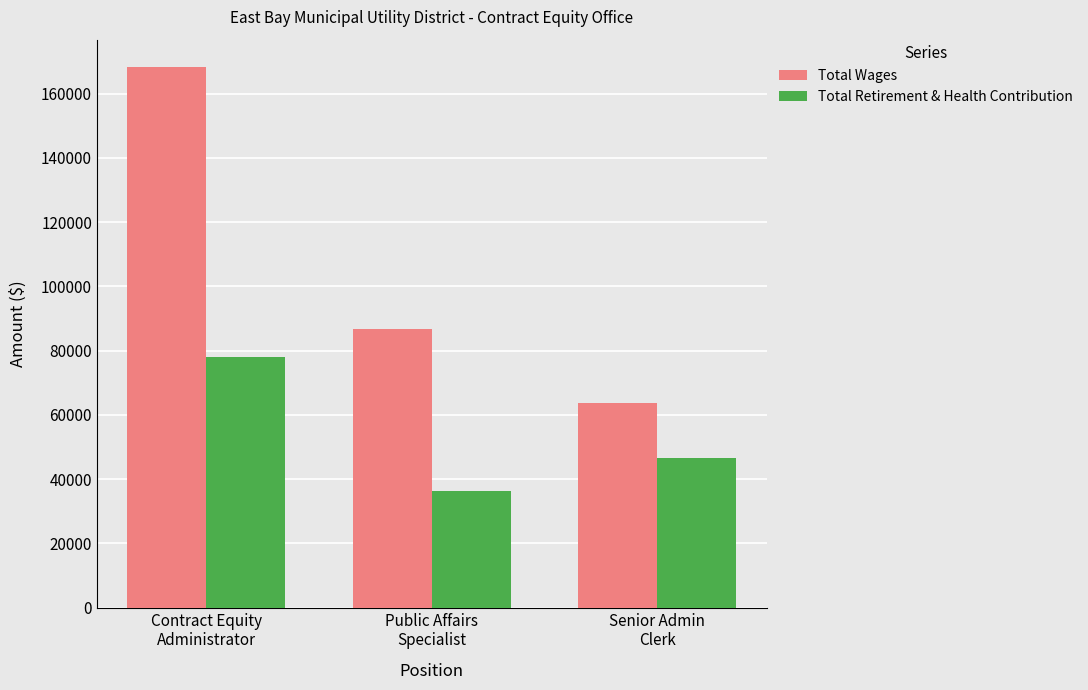

Read the Total Retirement & Health Contribution value at Senior Admin
Clerk, to the nearest 100.

46500